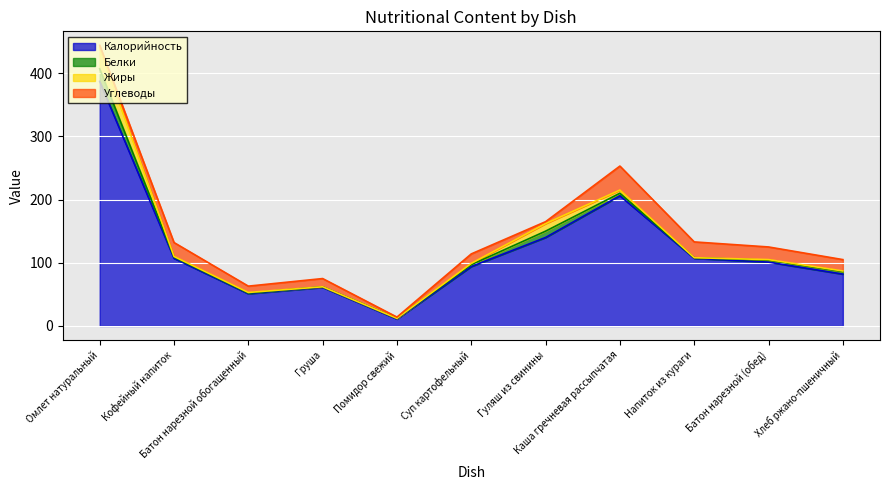

Reading right to left, transcribe all the data shown in this chart.

Калорийность: Хлеб ржано-пшеничный=82	Батон нарезной (обед)=101	Напиток из кураги=107	Каша гречневая рассыпчатая=206	Гуляш из свинины=140	Суп картофельный=94	Помидор свежий=11	Груша=61	Батон нарезной обогащенный=51	Кофейный напиток=107	Омлет натуральный=387
Белки: Хлеб ржано-пшеничный=4	Батон нарезной (обед)=3	Напиток из кураги=1	Каша гречневая рассыпчатая=4	Гуляш из свинины=10	Суп картофельный=3	Помидор свежий=1	Груша=1	Батон нарезной обогащенный=1	Кофейный напиток=2	Омлет натуральный=20
Жиры: Хлеб ржано-пшеничный=1	Батон нарезной (обед)=1	Напиток из кураги=0	Каша гречневая рассыпчатая=5	Гуляш из свинины=12	Суп картофельный=2	Помидор свежий=0	Груша=0	Батон нарезной обогащенный=1	Кофейный напиток=1	Омлет натуральный=33
Углеводы: Хлеб ржано-пшеничный=18	Батон нарезной (обед)=20	Напиток из кураги=25	Каша гречневая рассыпчатая=38	Гуляш из свинины=3	Суп картофельный=15	Помидор свежий=2	Груша=13	Батон нарезной обогащенный=10	Кофейный напиток=22	Омлет натуральный=4